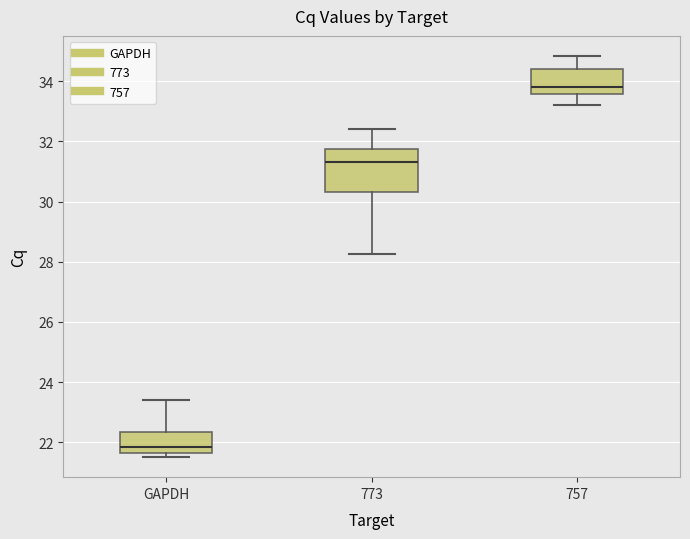

Which box is the tallest, from its lower edge to its upper edge?

773